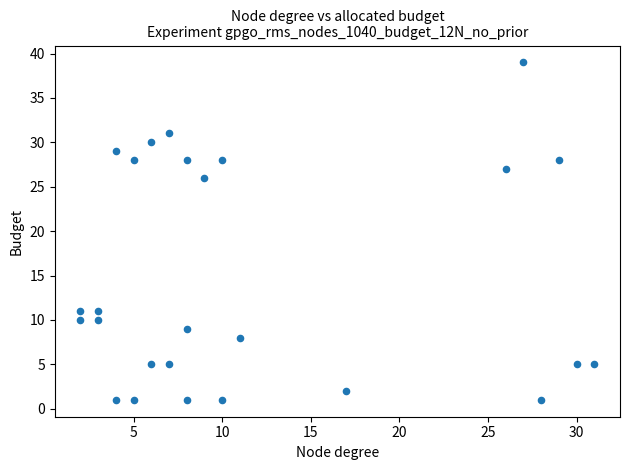

What Y value in the scatter plot is closest to 20?

26